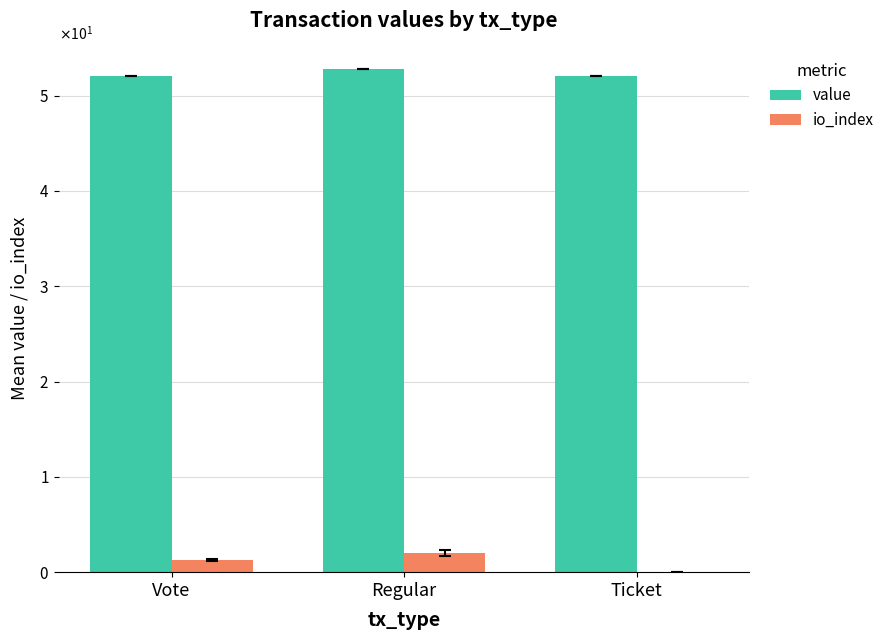

Rank the series by their average value, from highest to lowest.

value, io_index